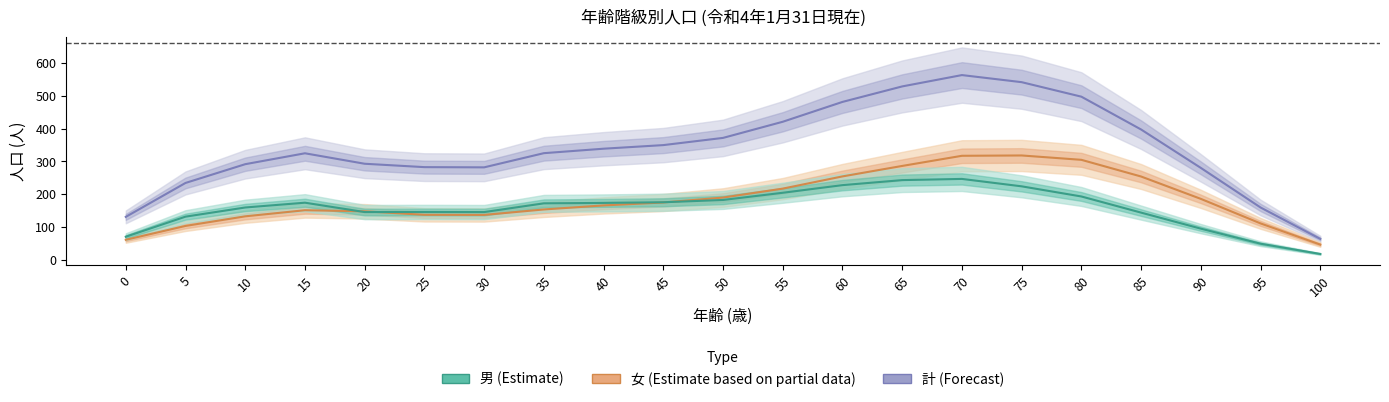

Is the value of 計 at 85 greater than the value of 男 at 25?

Yes